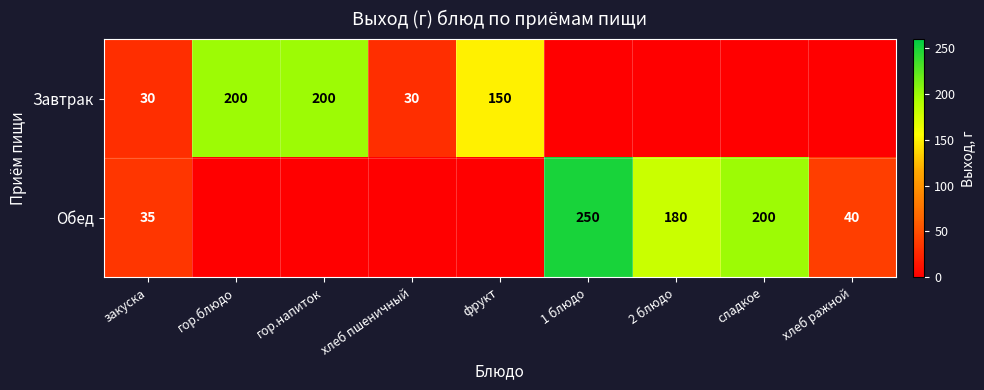

The value of Обед at 2 блюдо is 39. True or false?

False